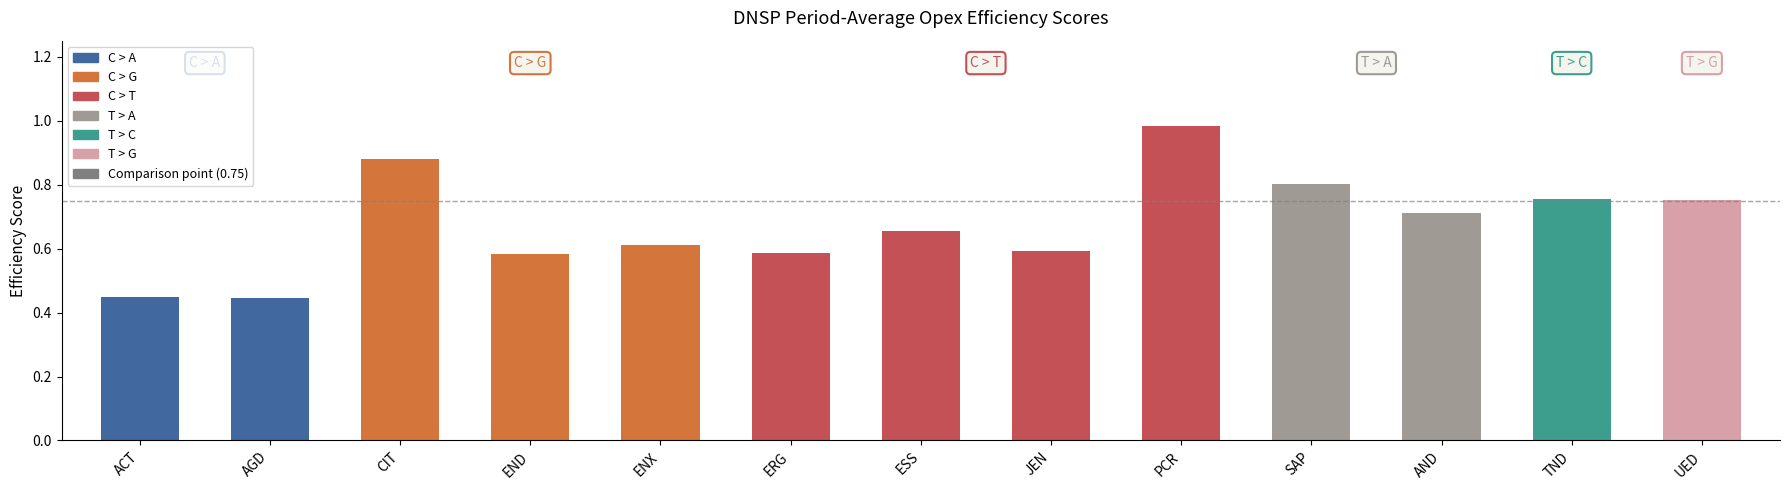

Reading left to right, list all the values displayed in this chart.

ACT=0.4	AGD=0.4	CIT=0.9	END=0.6	ENX=0.6	ERG=0.6	ESS=0.7	JEN=0.6	PCR=1.0	SAP=0.8	AND=0.7	TND=0.8	UED=0.8